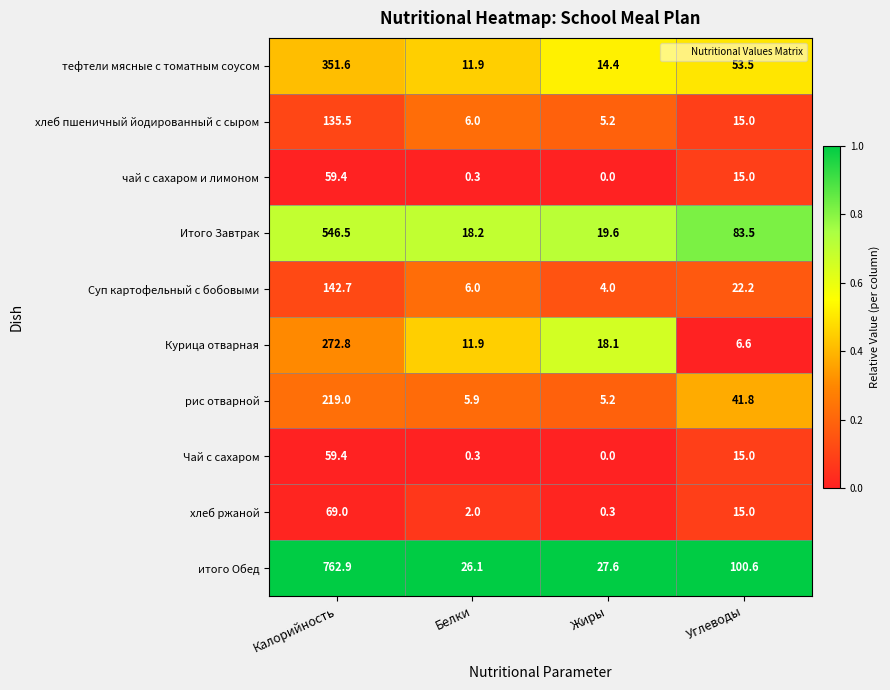

What value does the хлеб пшеничный йодированный с сыром series have at Жиры?

5.2